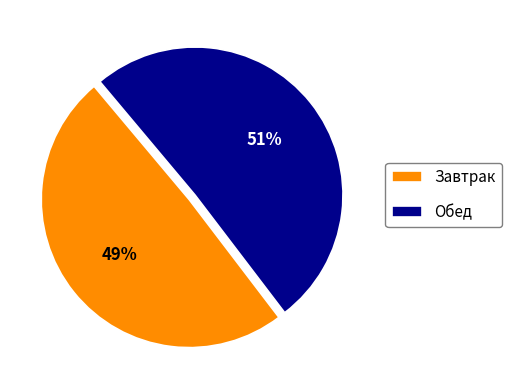

To the nearest percent, what is the average slice percentage?

50%